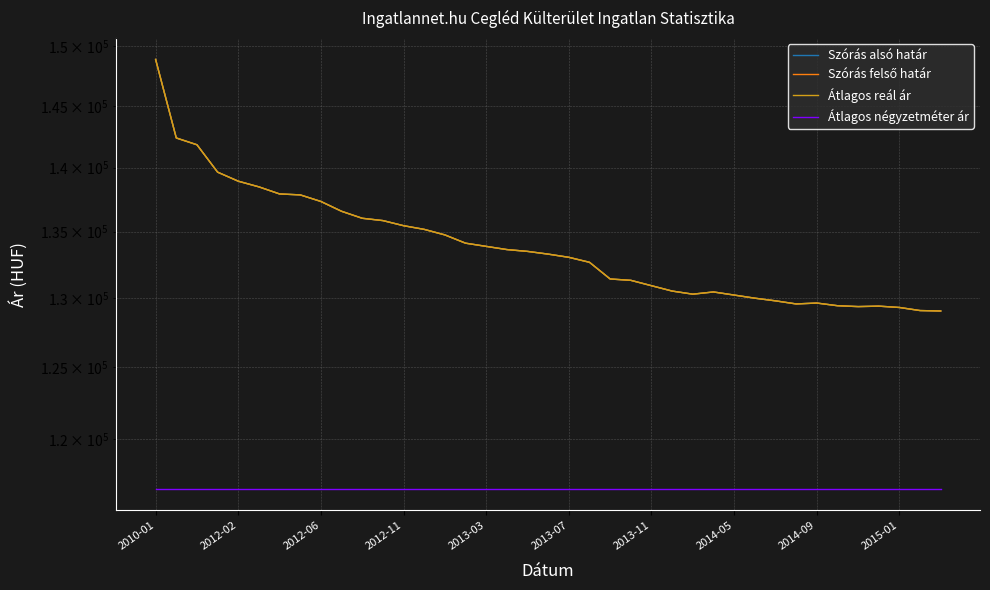

Is it true that Átlagos reál ár equals 91125 at 18?

False